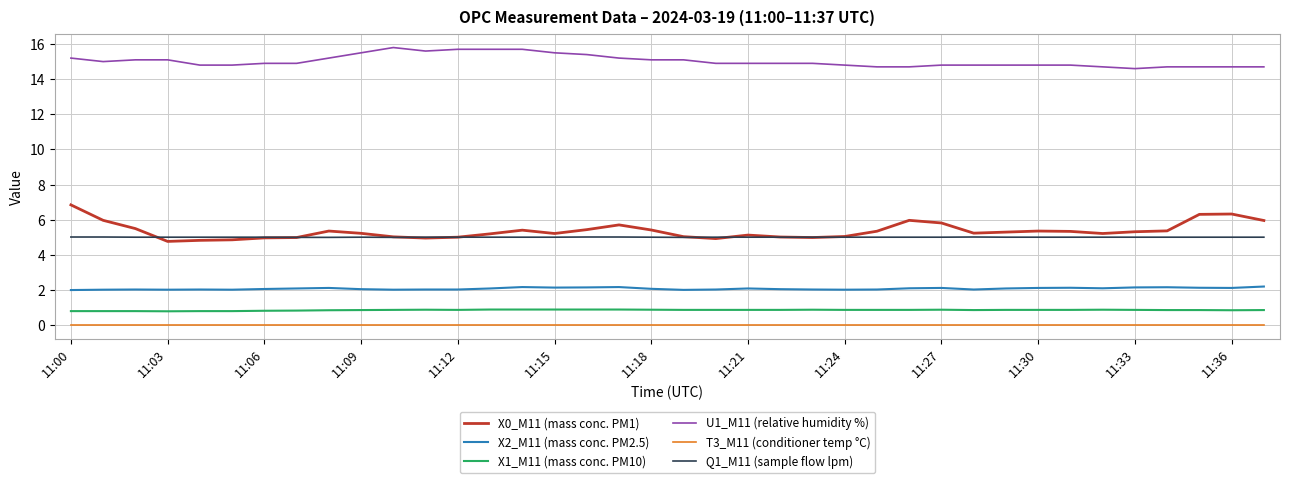

What are all the series names shown in the legend?

X0_M11 (mass conc. PM1), X2_M11 (mass conc. PM2.5), X1_M11 (mass conc. PM10), U1_M11 (relative humidity %), T3_M11 (conditioner temp °C), Q1_M11 (sample flow lpm)